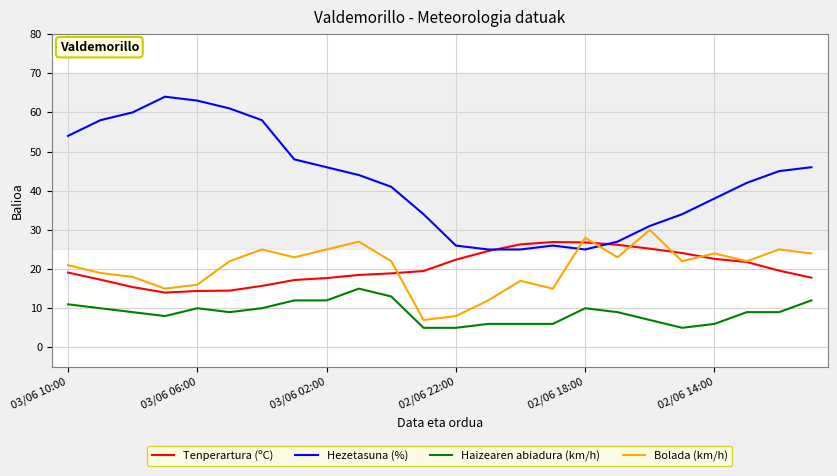

How many lines are shown in the chart?

4